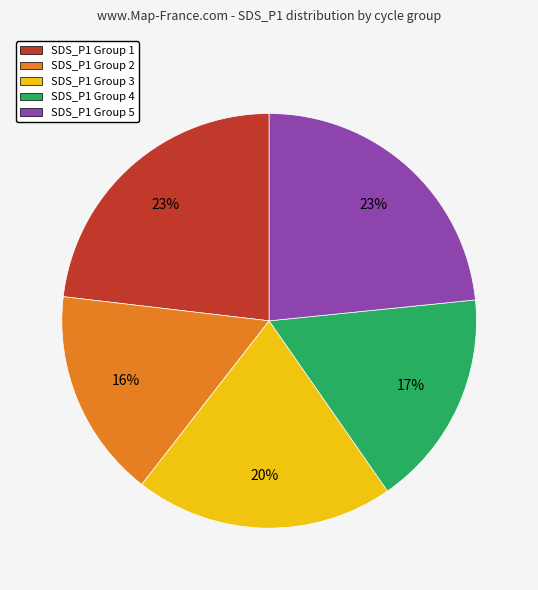

To the nearest percent, what is the difference between the largest and smallest slice percentages?

7%